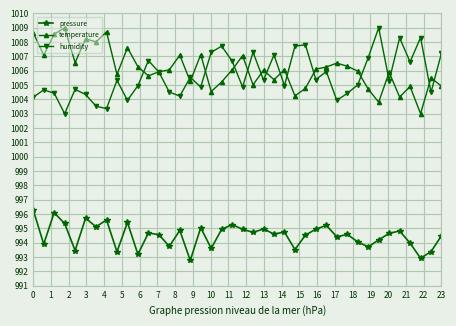

Does the chart display data point markers on the line(s)?

Yes